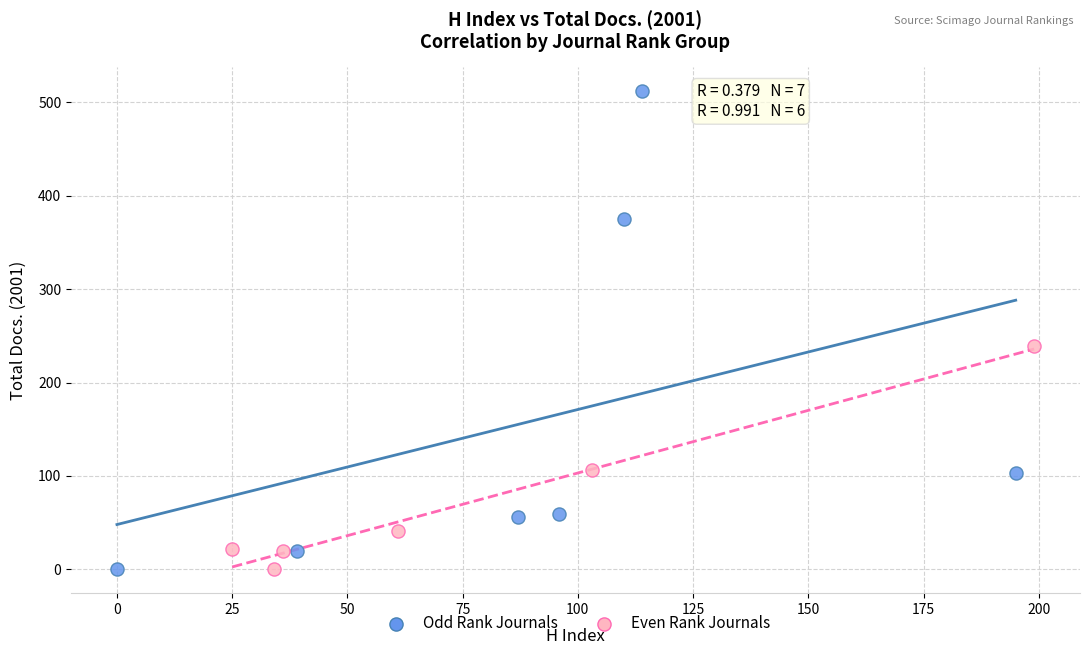

Which series reaches the maximum Y coordinate?

Odd Rank Journals